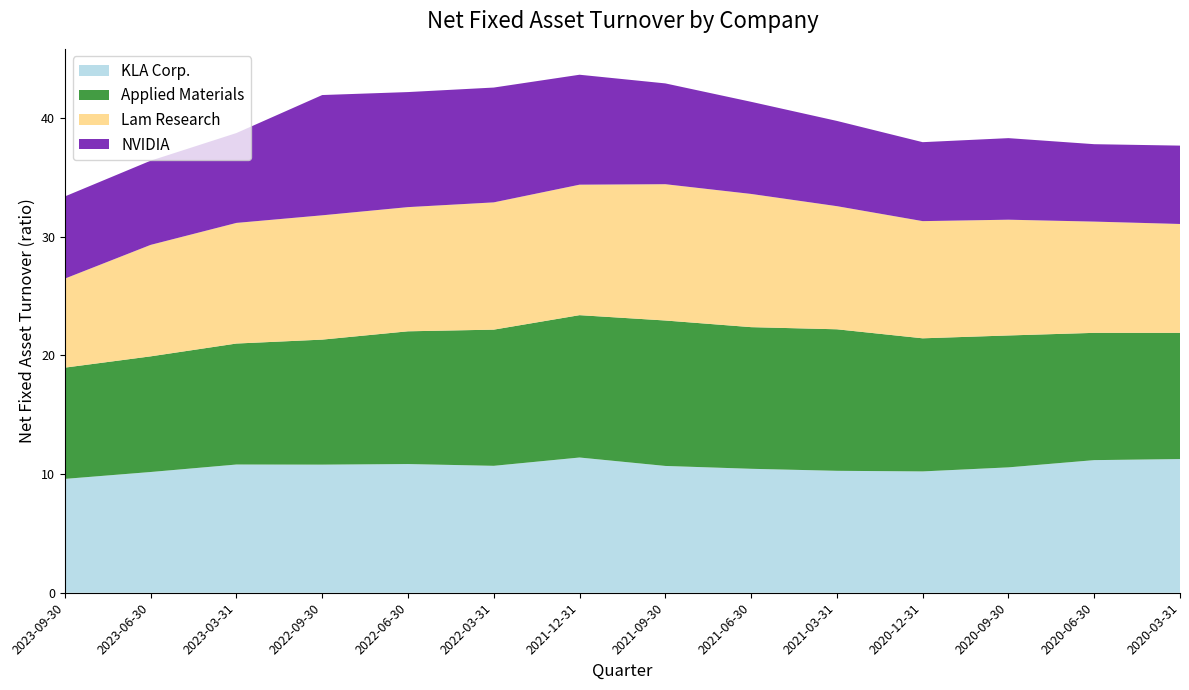

Reading right to left, transcribe all the data shown in this chart.

KLA Corp.: 2020-03-31=11.3	2020-06-30=11.2	2020-09-30=10.6	2020-12-31=10.2	2021-03-31=10.3	2021-06-30=10.4	2021-09-30=10.7	2021-12-31=11.4	2022-03-31=10.7	2022-06-30=10.8	2022-09-30=10.8	2023-03-31=10.8	2023-06-30=10.2	2023-09-30=9.6
Applied Materials: 2020-03-31=10.6	2020-06-30=10.7	2020-09-30=11.1	2020-12-31=11.2	2021-03-31=11.9	2021-06-30=11.9	2021-09-30=12.2	2021-12-31=12.0	2022-03-31=11.5	2022-06-30=11.2	2022-09-30=10.5	2023-03-31=10.2	2023-06-30=9.7	2023-09-30=9.4
Lam Research: 2020-03-31=9.2	2020-06-30=9.4	2020-09-30=9.8	2020-12-31=9.9	2021-03-31=10.4	2021-06-30=11.2	2021-09-30=11.5	2021-12-31=11.0	2022-03-31=10.7	2022-06-30=10.5	2022-09-30=10.5	2023-03-31=10.2	2023-06-30=9.4	2023-09-30=7.5
NVIDIA: 2020-03-31=6.6	2020-06-30=6.5	2020-09-30=6.9	2020-12-31=6.7	2021-03-31=7.2	2021-06-30=7.8	2021-09-30=8.5	2021-12-31=9.3	2022-03-31=9.7	2022-06-30=9.7	2022-09-30=10.1	2023-03-31=7.6	2023-06-30=7.1	2023-09-30=6.9